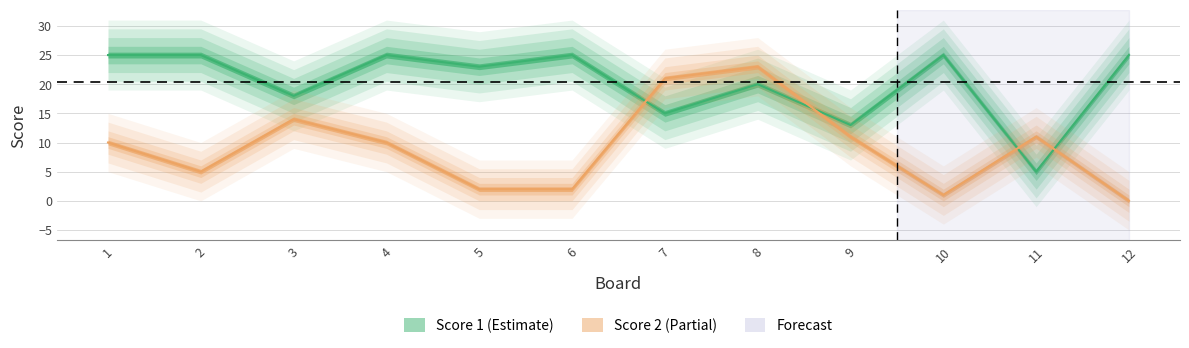

At how many categories does at least one series exceed 24?

6